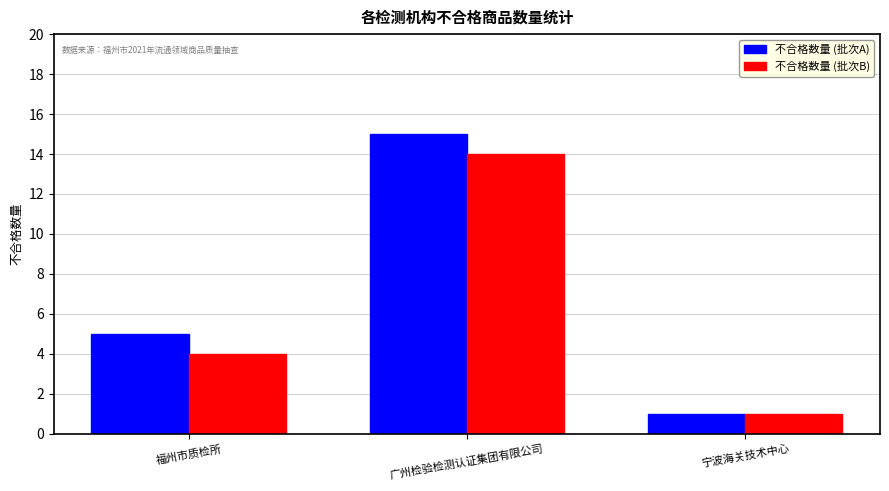

What position from the right is 福州市质检所?

3